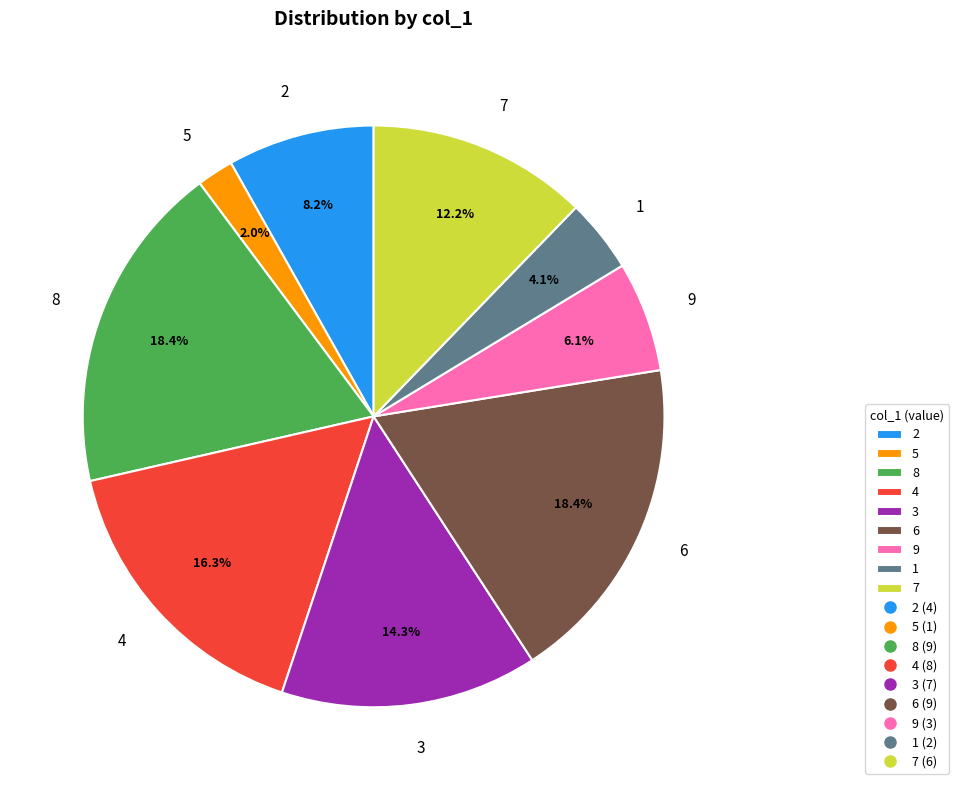

Does any single category account for the majority?

No